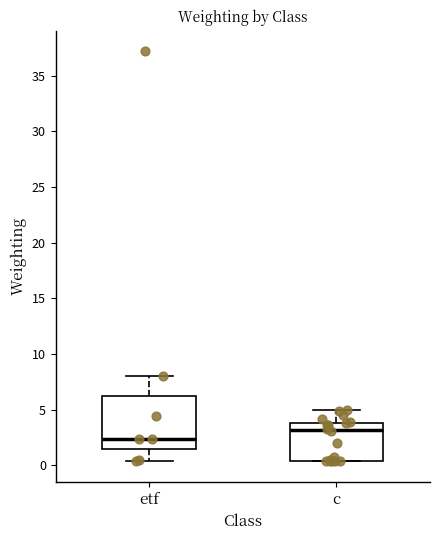

Reading left to right, read every box against the y-axis: the position of its median line, the range the box covers, and the ends of its whiskers. The values are not printed on the chart, so give them approximately, as read against the axis.

etf: median 2.5, box 1.5 to 6.0, whiskers 0.5 to 8.0
c: median 3.0, box 0.5 to 4.0, whiskers 0.5 to 5.0